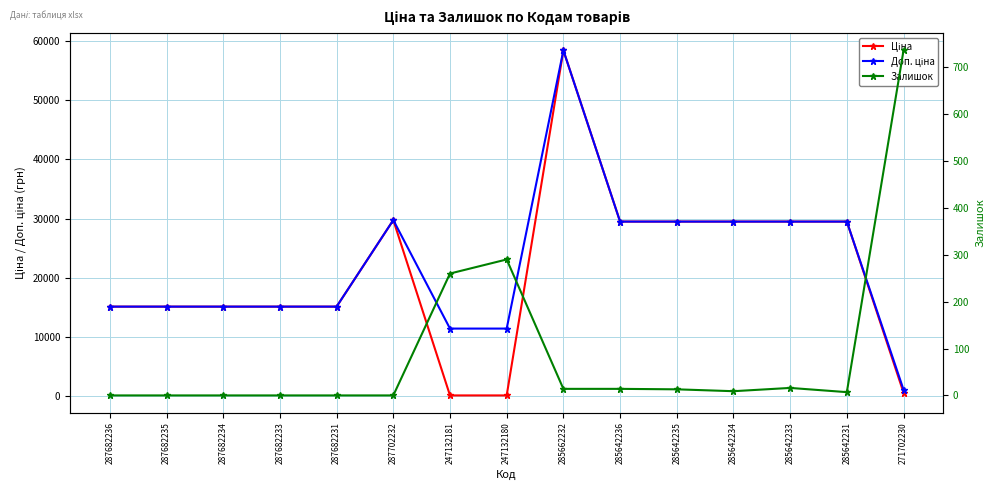

Reading left to right, list all the values displayed in this chart.

Ціна: 287682236=15120.0	287682235=15120.0	287682234=15120.0	287682233=15120.0	287682231=15120.0	287702232=29747.2	247132181=114.1	247132180=114.1	285662232=58426.5	285642236=29491.5	285642235=29491.5	285642234=29491.5	285642233=29491.5	285642231=29491.5	271702230=589.9
Доп. ціна: 287682236=15120.0	287682235=15120.0	287682234=15120.0	287682233=15120.0	287682231=15120.0	287702232=29747.2	247132181=11410.0	247132180=11410.0	285662232=58426.5	285642236=29491.5	285642235=29491.5	285642234=29491.5	285642233=29491.5	285642231=29491.5	271702230=1081.7
Залишок: 287682236=0.0	287682235=0.0	287682234=0.0	287682233=0.0	287682231=0.0	287702232=0.0	247132181=260.0	247132180=290.0	285662232=14.0	285642236=14.0	285642235=13.0	285642234=9.0	285642233=16.0	285642231=7.0	271702230=736.0